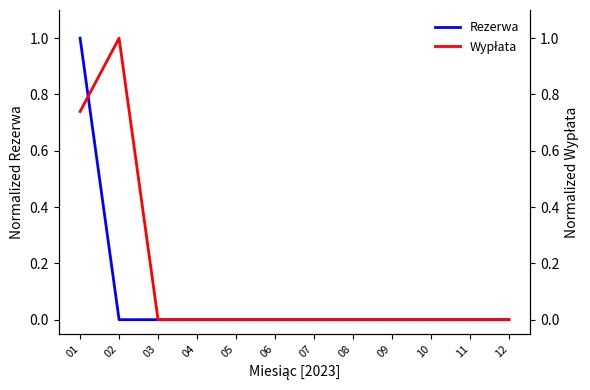

At which label is Wypłata closest to 0?

03